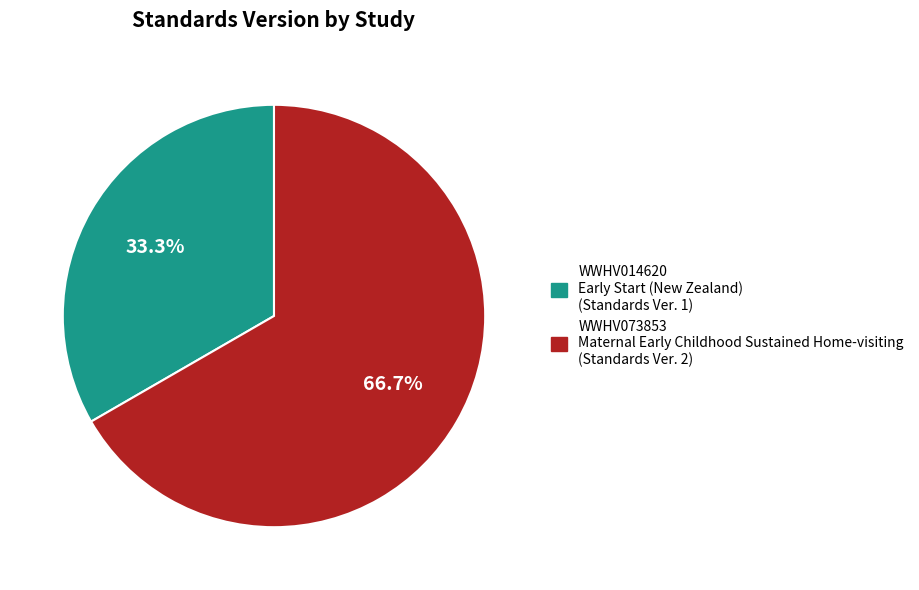

Approximately how many times larger is the value at WWHV014620 compared to WWHV073853?

0.5